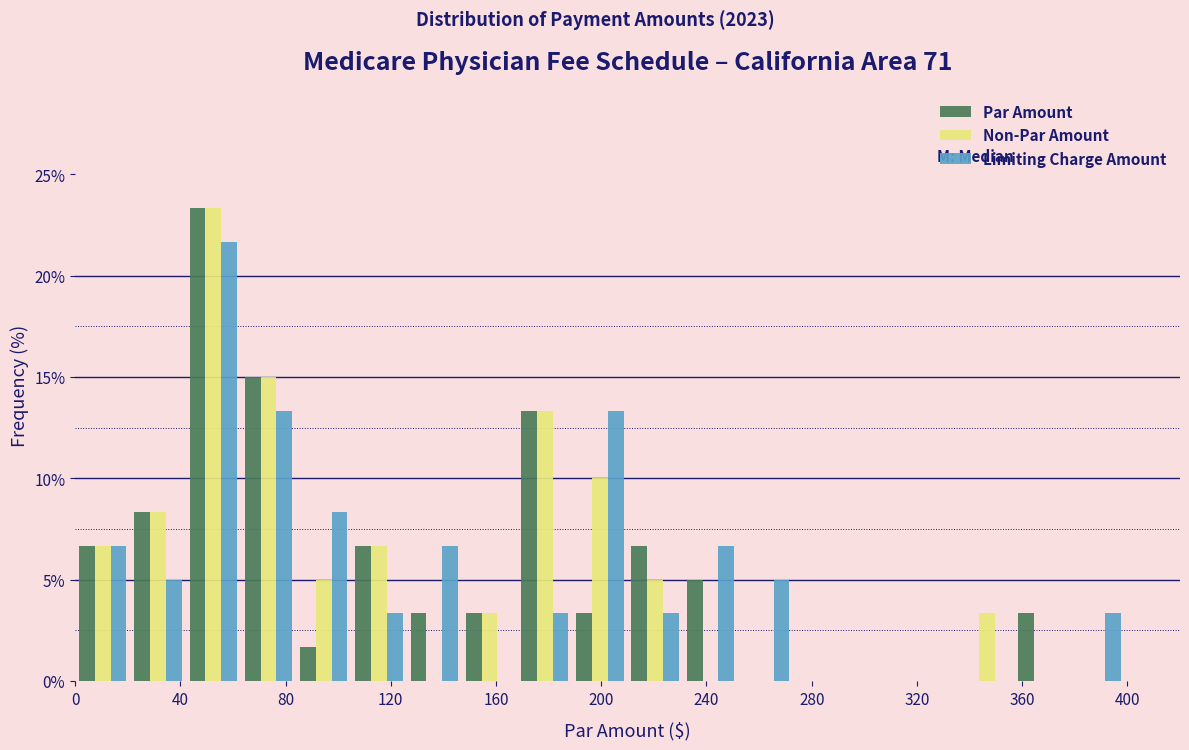

In the Par Amount series, which range on the x-axis has the tallest bar?

42 to 63